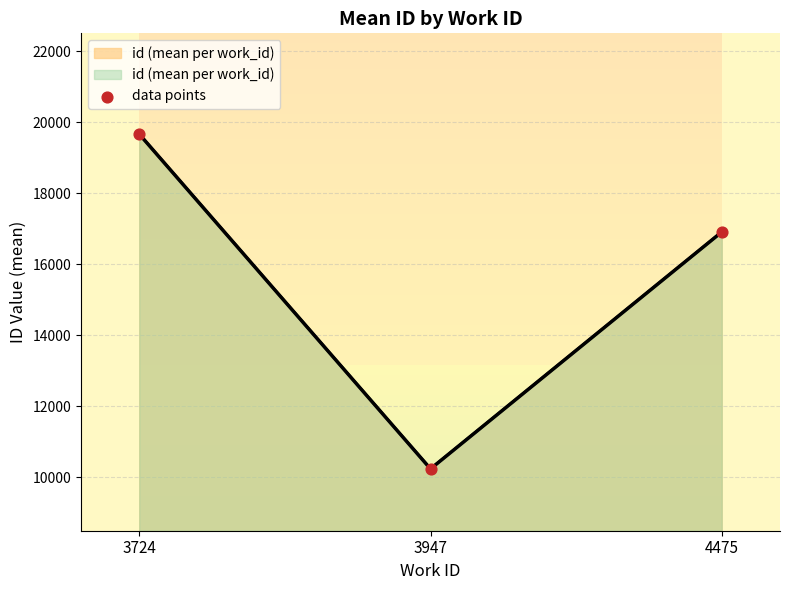

Which has a higher value, 3724 or 4475?

3724